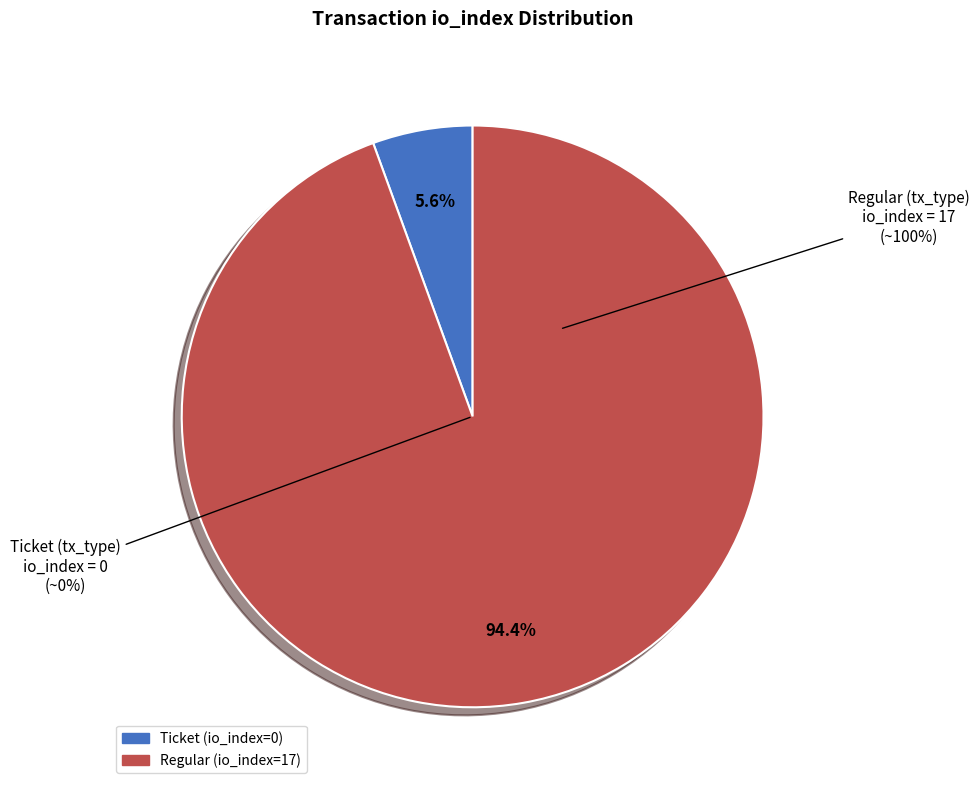

Rank the categories by value from highest to lowest.

Regular (io_index=17), Ticket (io_index=0)